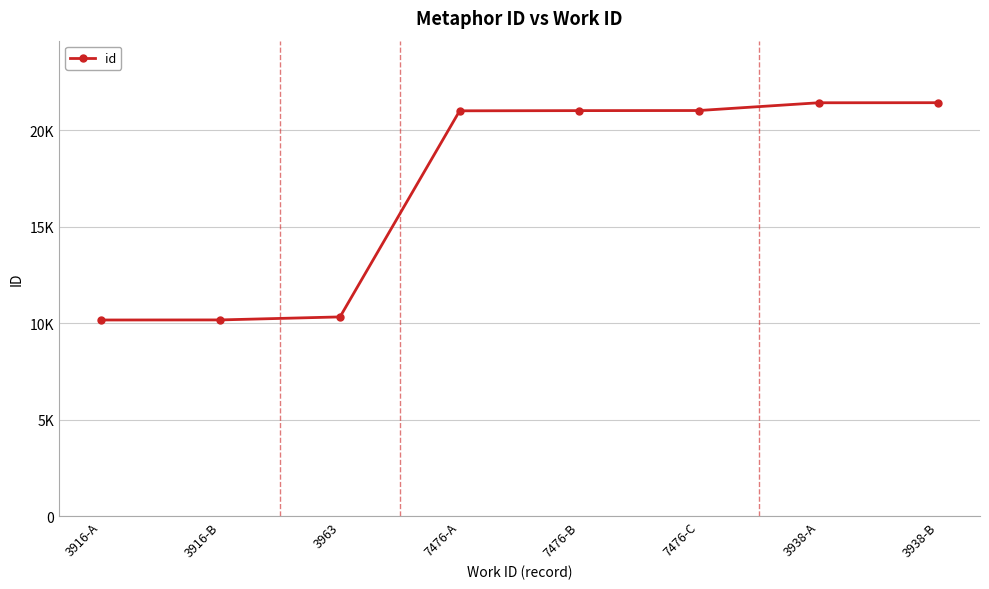

What is the value of the 4th point from the left?

21007